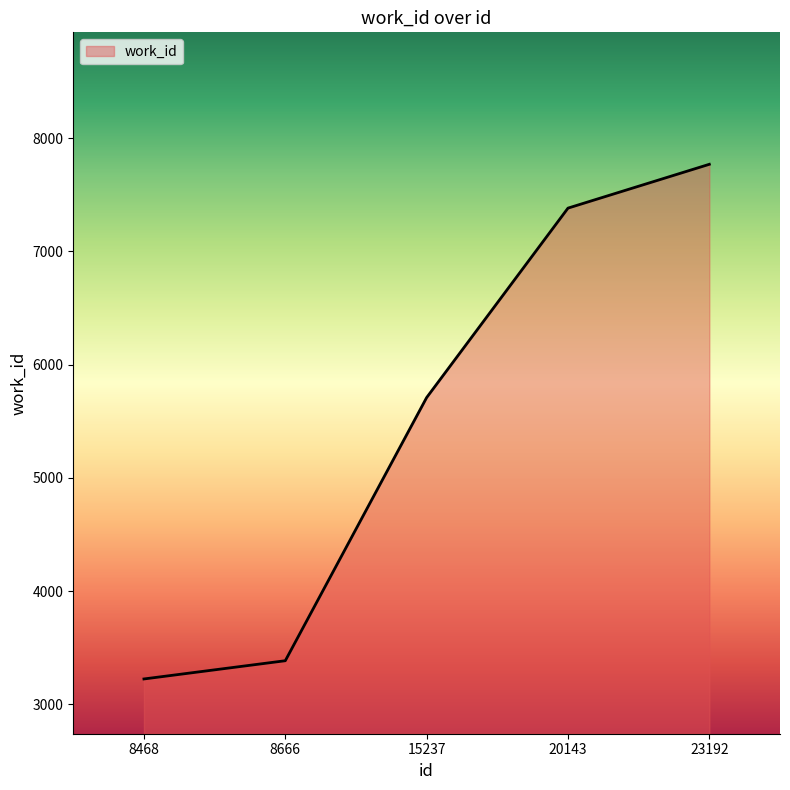

Rank the categories by value from lowest to highest.

8468, 8666, 15237, 20143, 23192